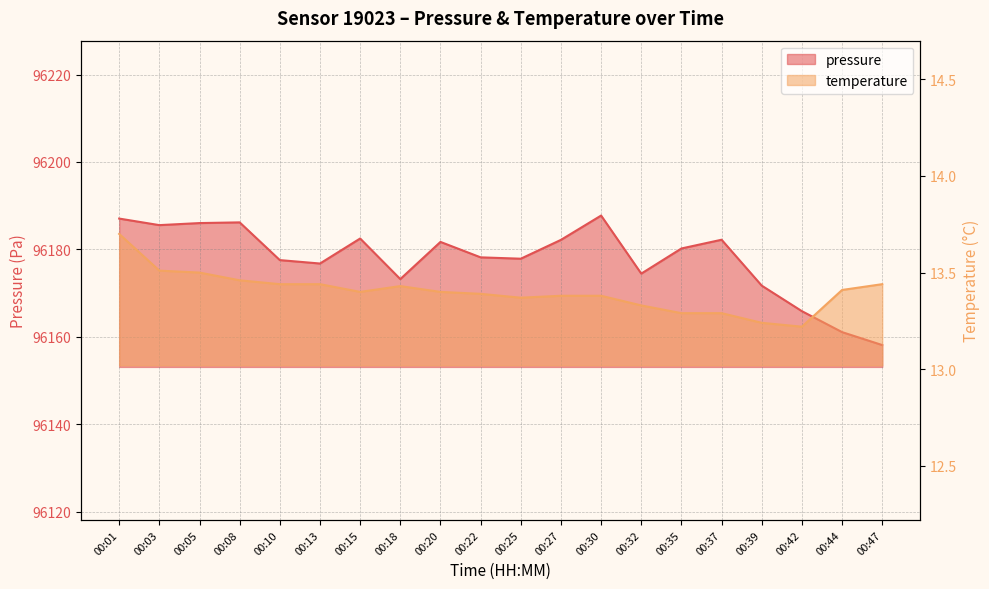

Which has a higher value, 00:32 or 00:20?

00:20